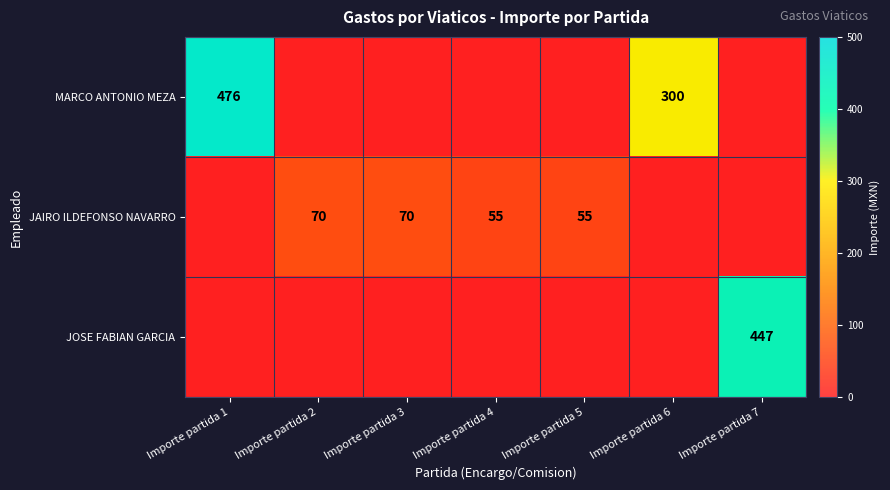

Is it true that JAIRO ILDEFONSO NAVARRO equals 98 at Importe partida 5?

False